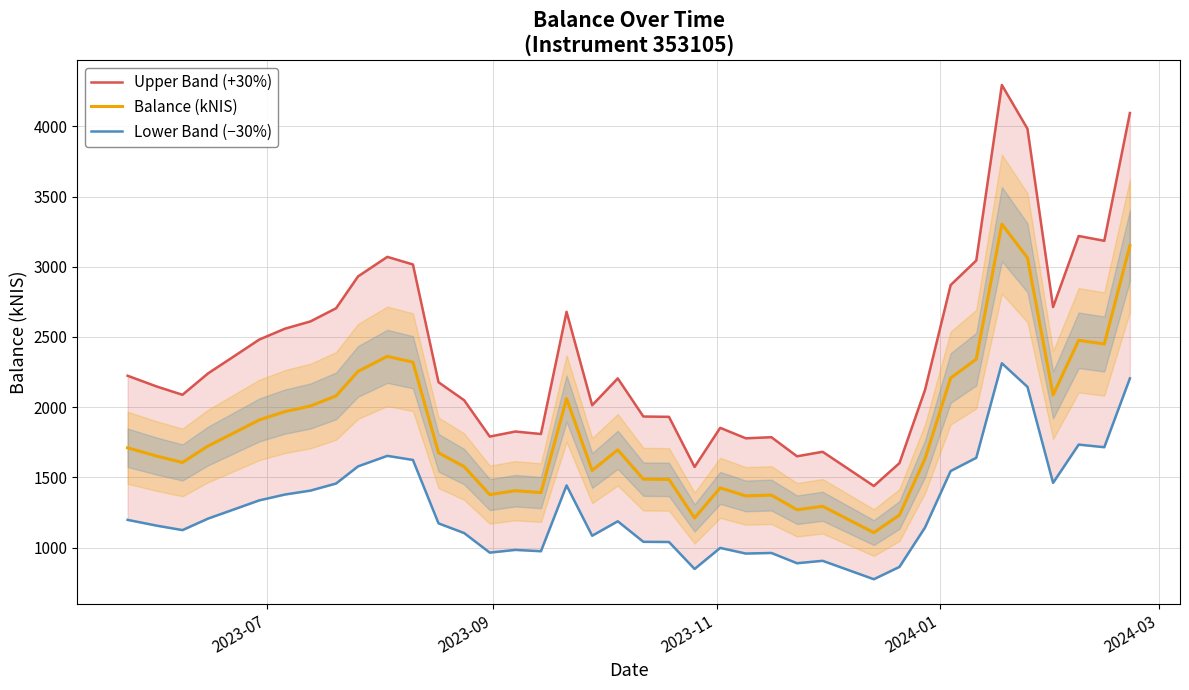

True or false: Upper Band (+30%) and Balance (kNIS) intersect in this chart.

False